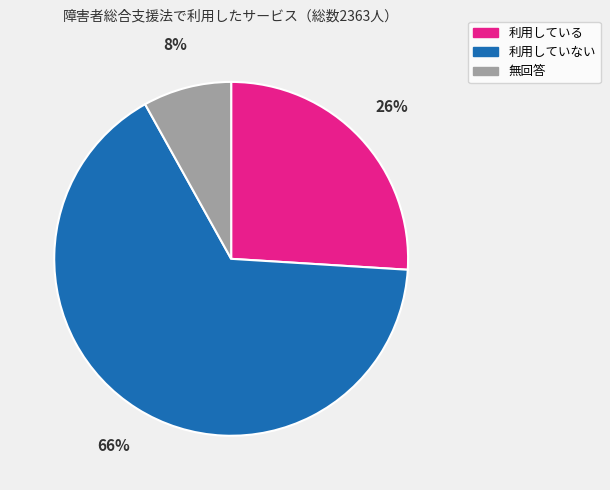

True or false: 利用していない accounts for 55% of the total.

False